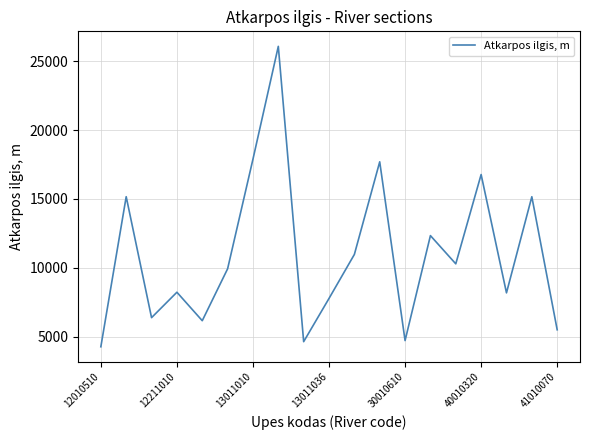

What is the difference between the maximum and minimum values?

21799.4